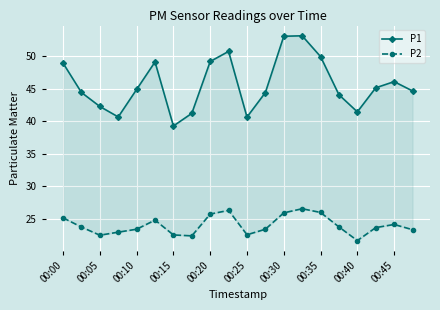

List the series in order of their overall mean, lowest first.

P2, P1